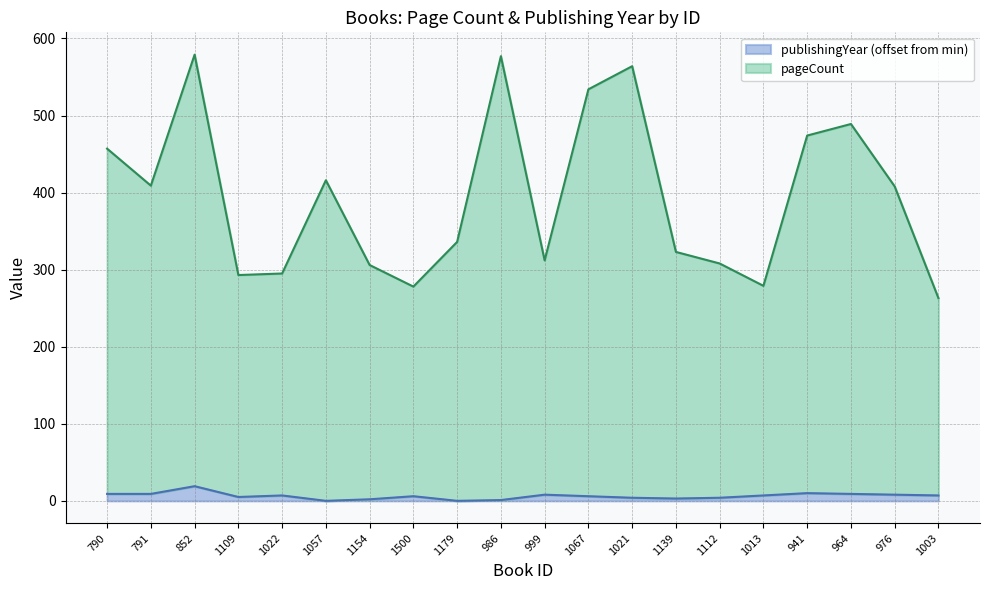

How many values in publishingYear are above zero?

18